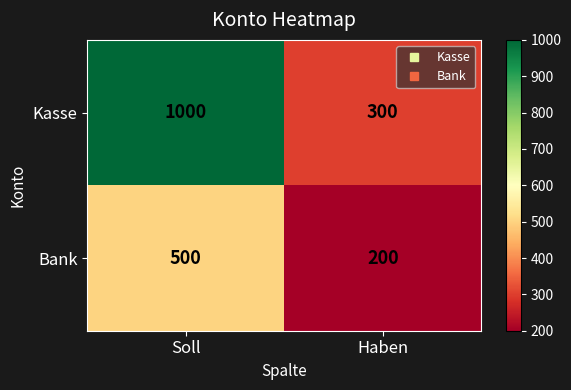

Is it true that Kasse equals 460 at Haben?

False